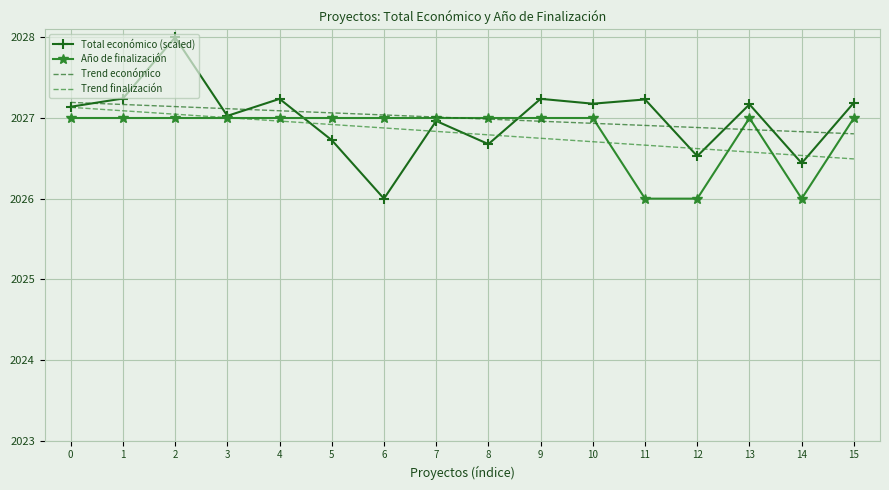

What is the average value of the Total económico (scaled) series?

2027.0